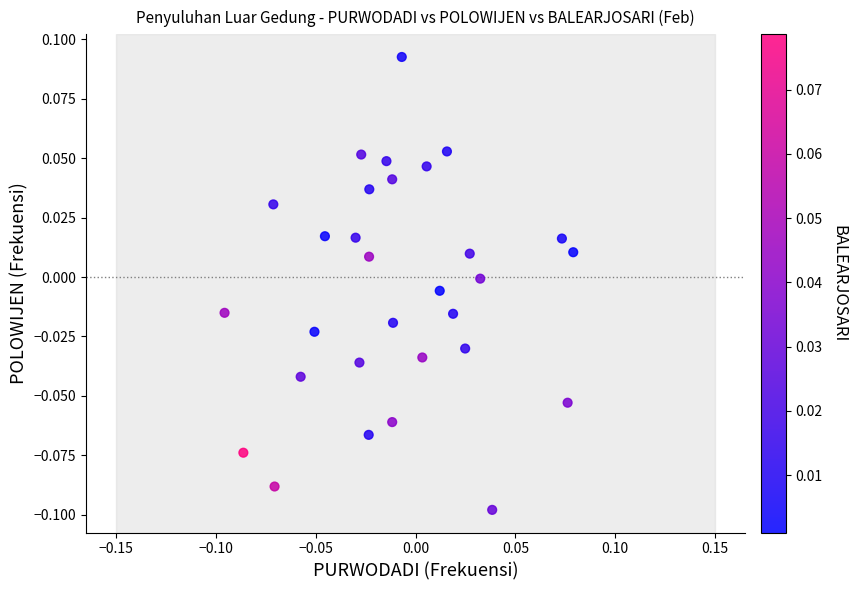

How many data points are displayed?

30